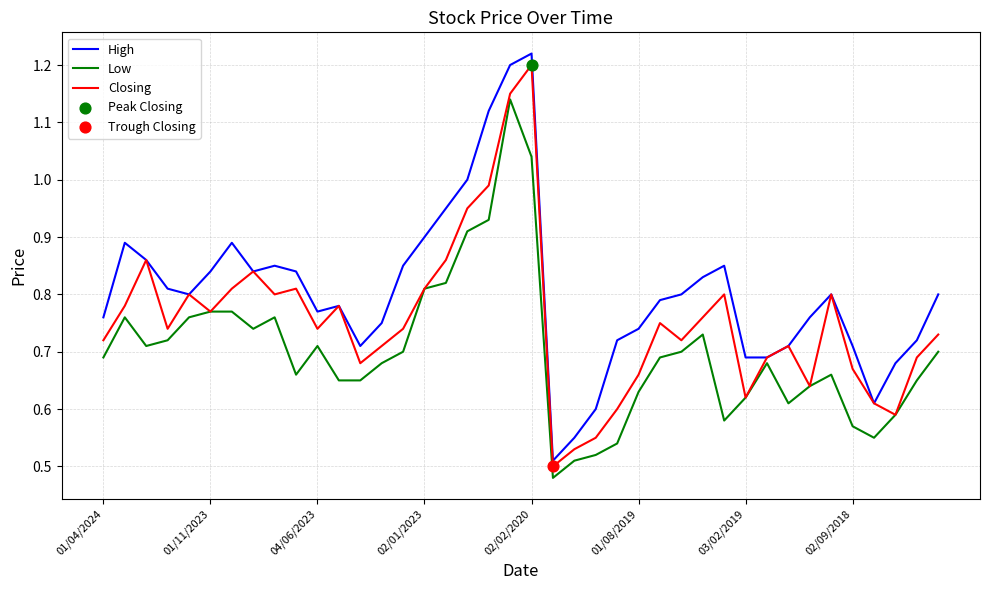

Which series has the largest range (max minus min)?

High